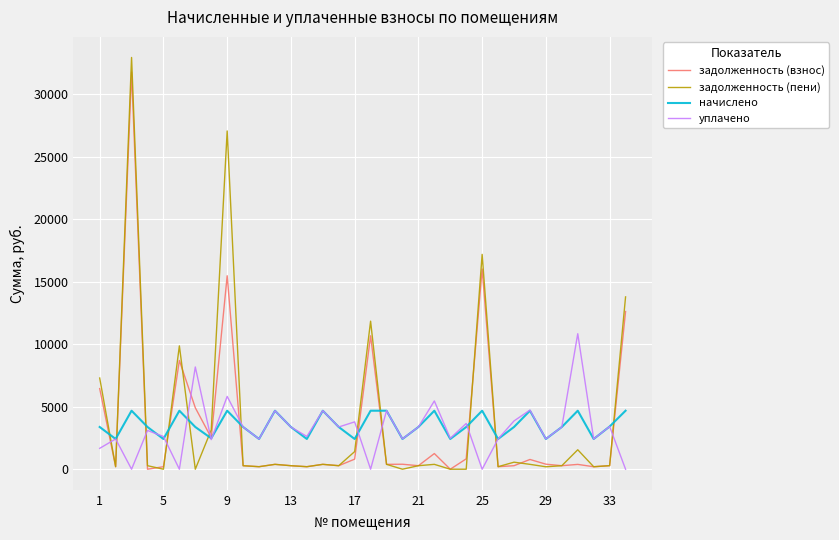

Rank the series by their maximum value, from highest to lowest.

задолженность (пени), задолженность (взнос), уплачено, начислено